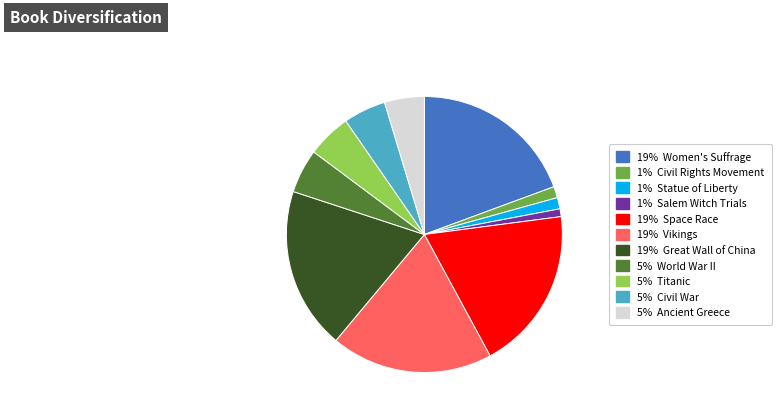

Is there a majority slice in this chart?

No